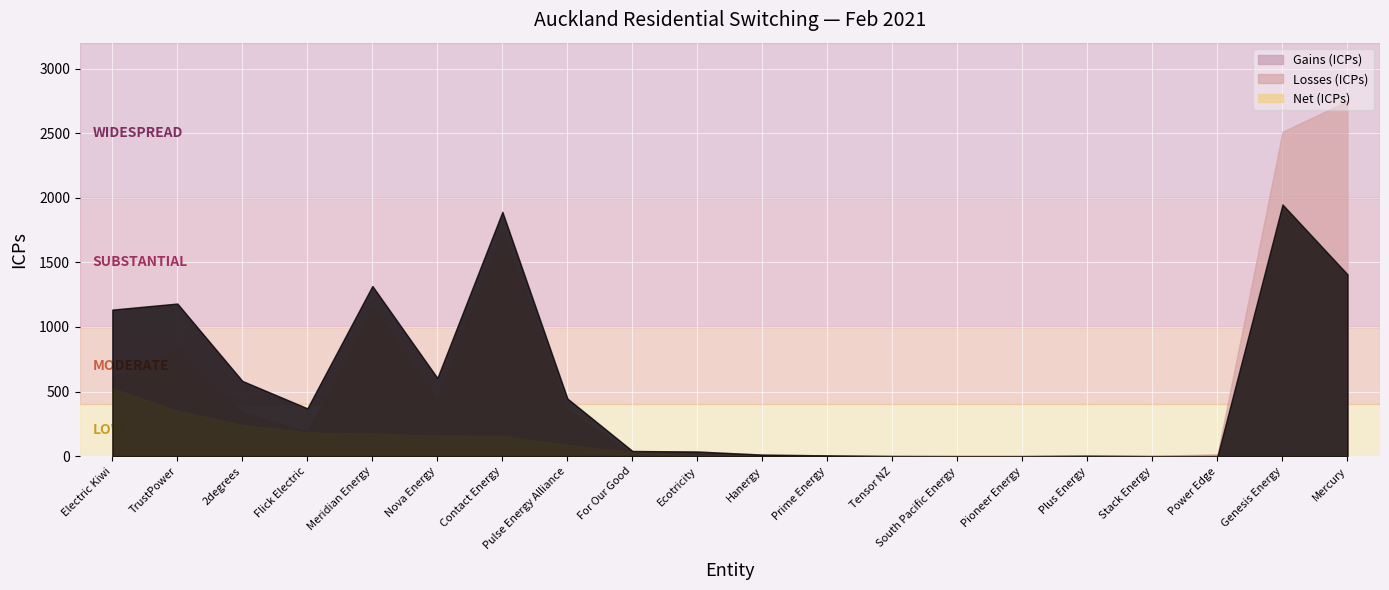

How many positive values does the Losses (ICPs) series have?

19